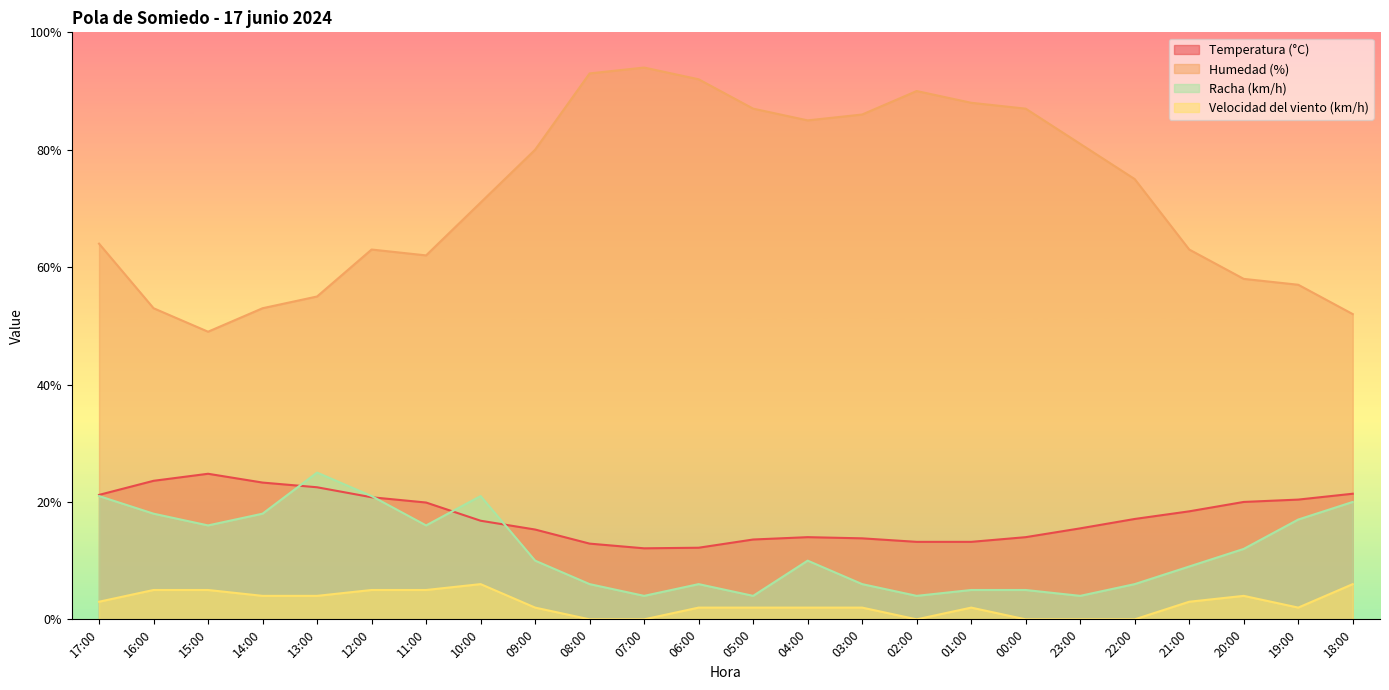

At which label does Humedad (%) reach its peak?

07:00